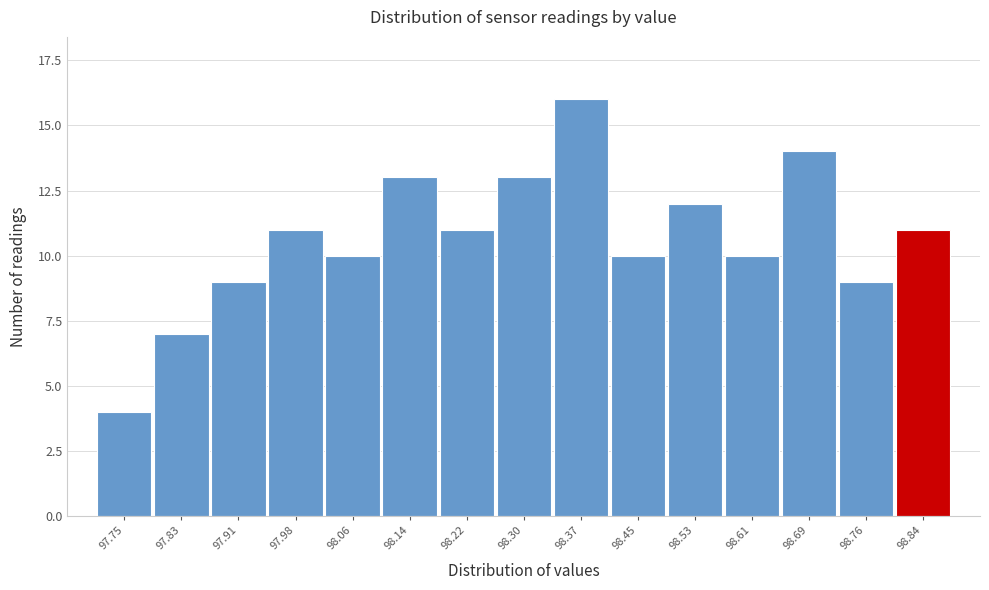

Reading left to right, list all the values displayed in this chart.

97.75=4	97.83=7	97.91=9	97.98=11	98.06=10	98.14=13	98.22=11	98.30=13	98.37=16	98.45=10	98.53=12	98.61=10	98.69=14	98.76=9	98.84=11